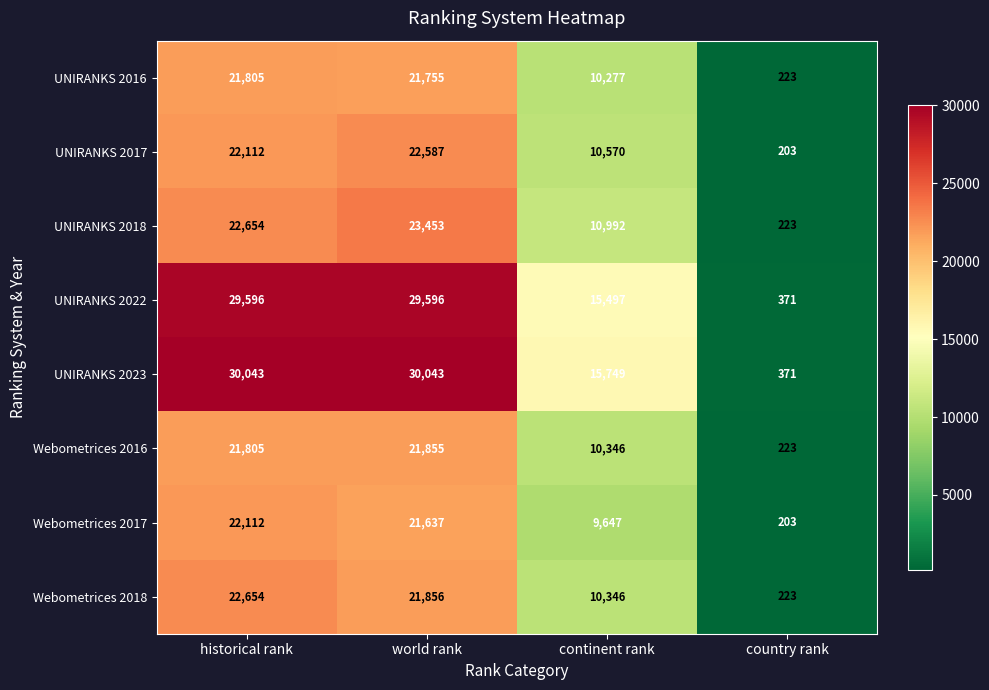

Rank the series at world rank from highest to lowest value.

UNIRANKS 2023, UNIRANKS 2022, UNIRANKS 2018, UNIRANKS 2017, Webometrices 2018, Webometrices 2016, UNIRANKS 2016, Webometrices 2017